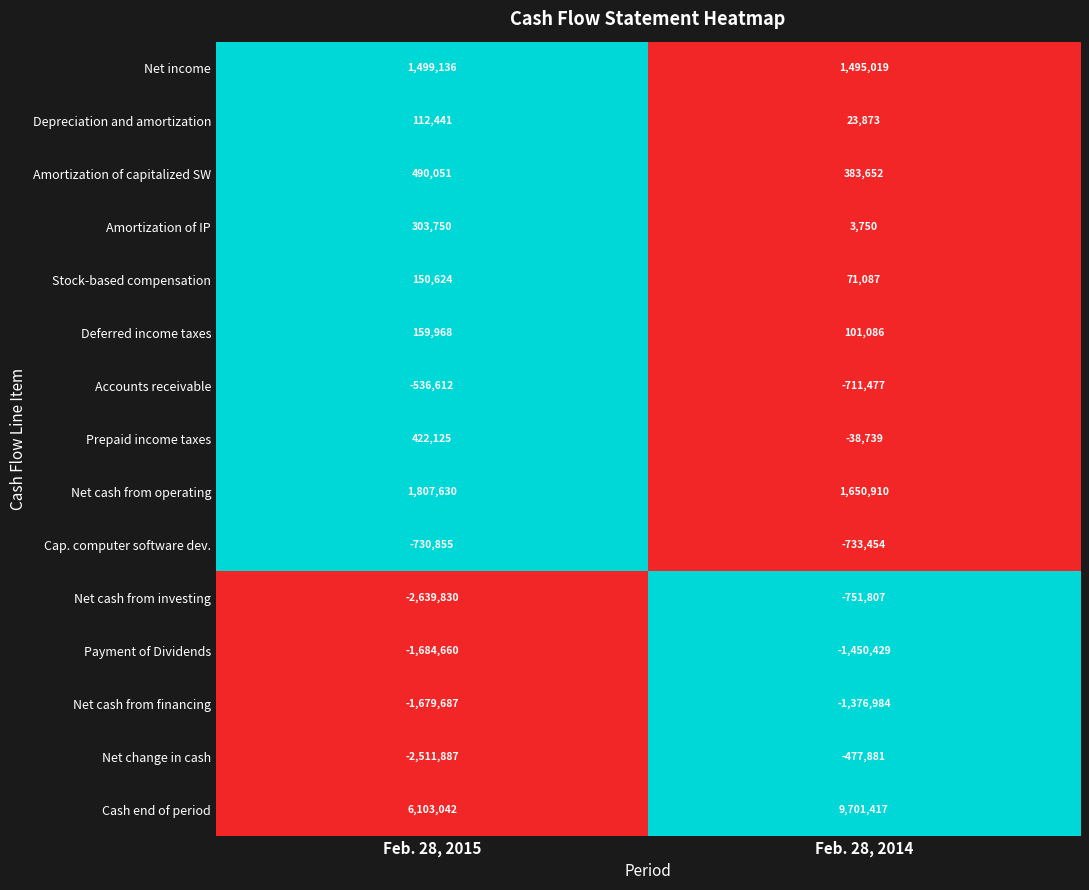

Reading left to right, list all the values displayed in this chart.

Net income: 1499136	1495019
Depreciation and amortization: 112441	23873
Amortization of capitalized SW: 490051	383652
Amortization of IP: 303750	3750
Stock-based compensation: 150624	71087
Deferred income taxes: 159968	101086
Accounts receivable: -536612	-711477
Prepaid income taxes: 422125	-38739
Net cash from operating: 1807630	1650910
Cap. computer software dev.: -730855	-733454
Net cash from investing: -2639830	-751807
Payment of Dividends: -1684660	-1450429
Net cash from financing: -1679687	-1376984
Net change in cash: -2511887	-477881
Cash end of period: 6103042	9701417